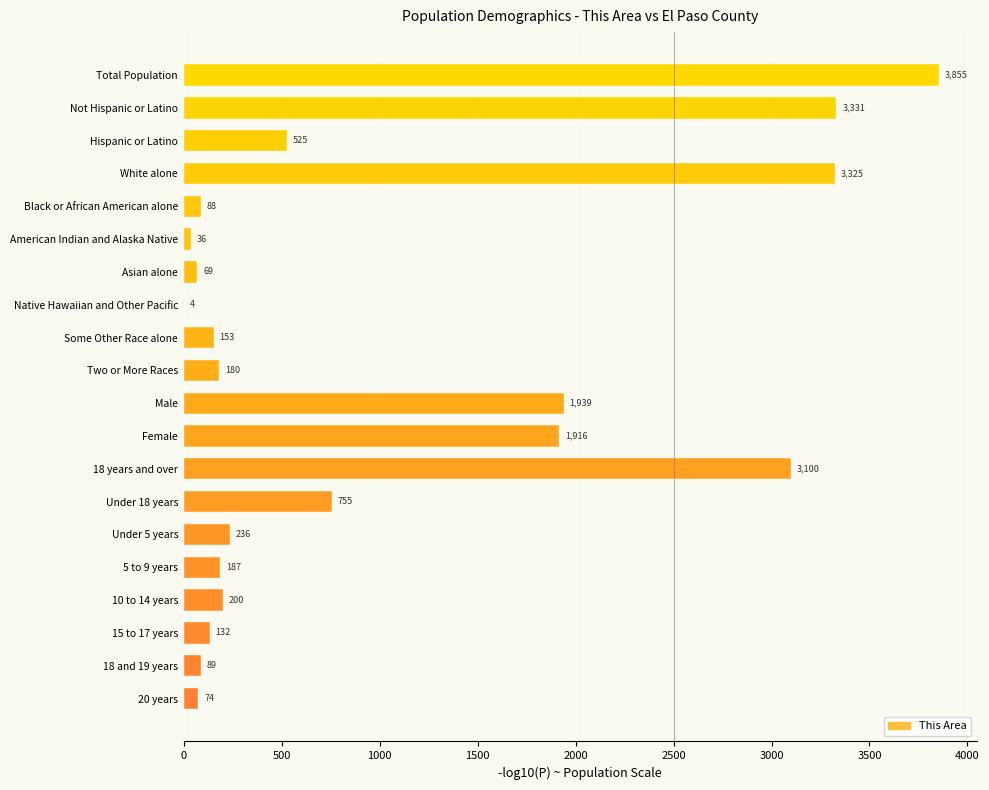

The chart shows a value of 89 at 18 and 19 years. True or false?

True